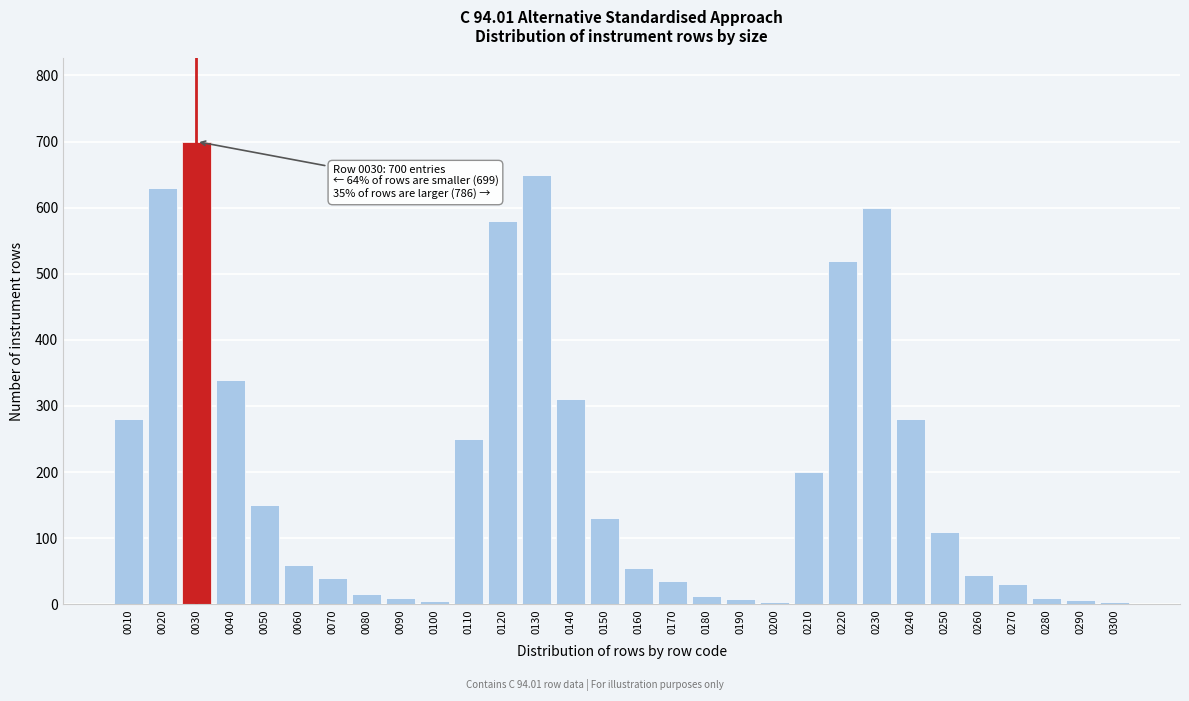

True or false: the data shows 12 at 0180.

True